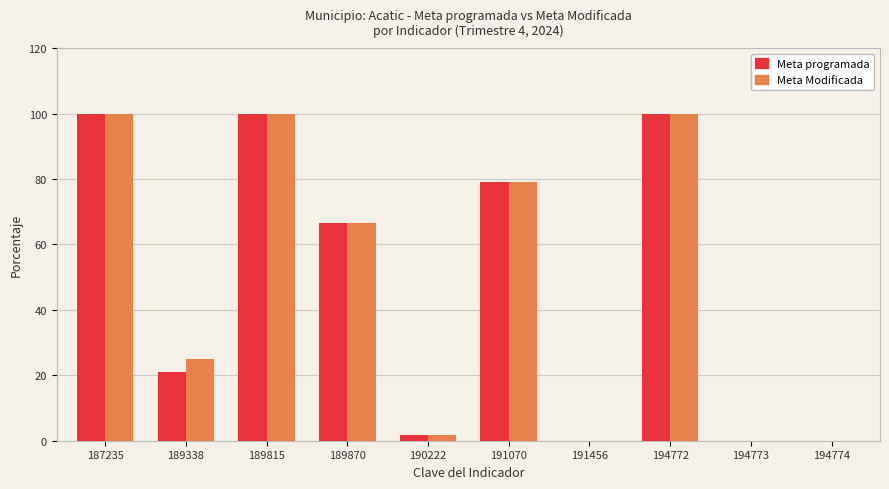

What is the maximum value shown in the chart?

100.0